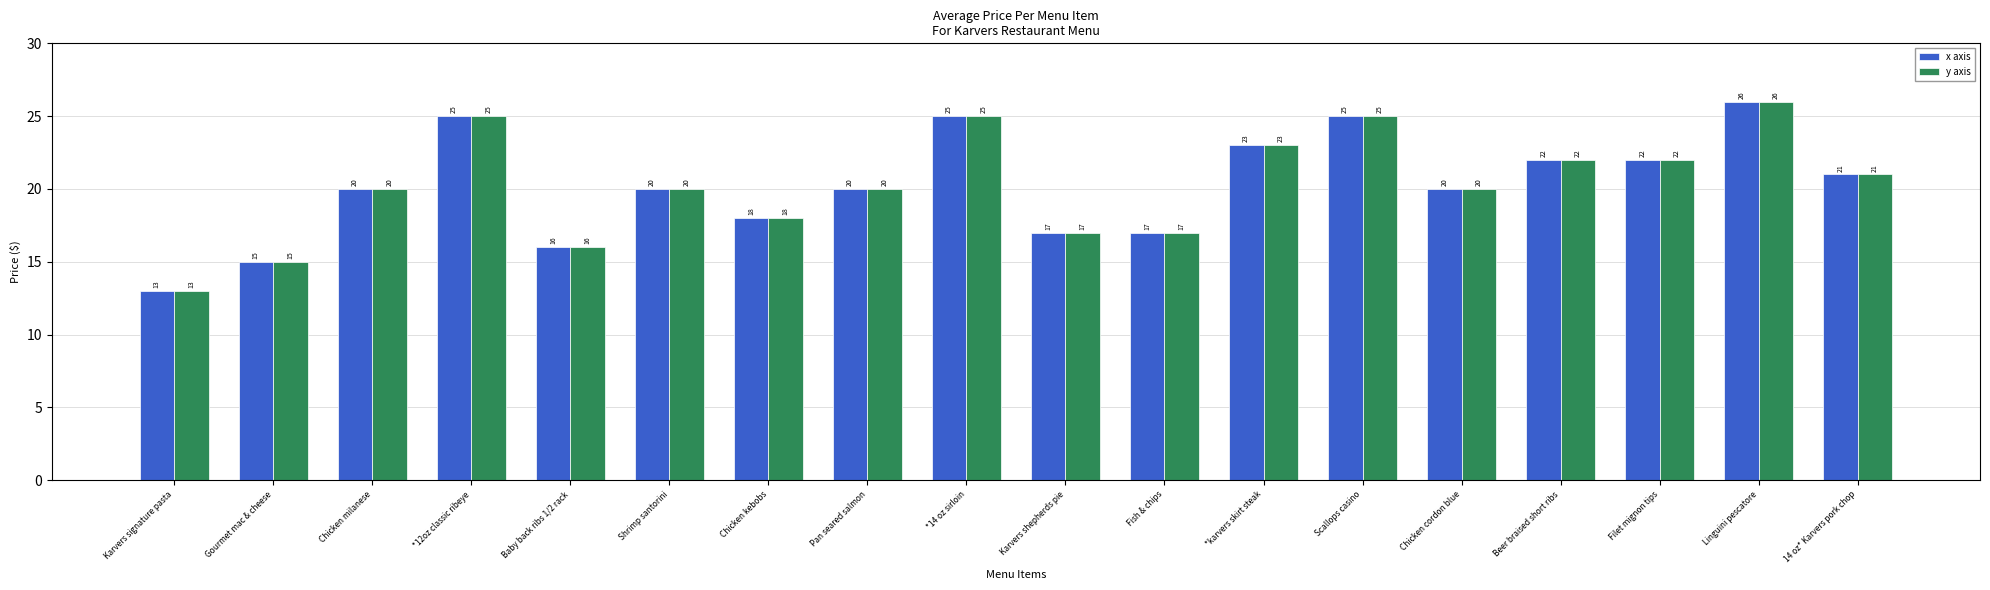

What is the difference between the maximum and minimum values in the y axis series?

13